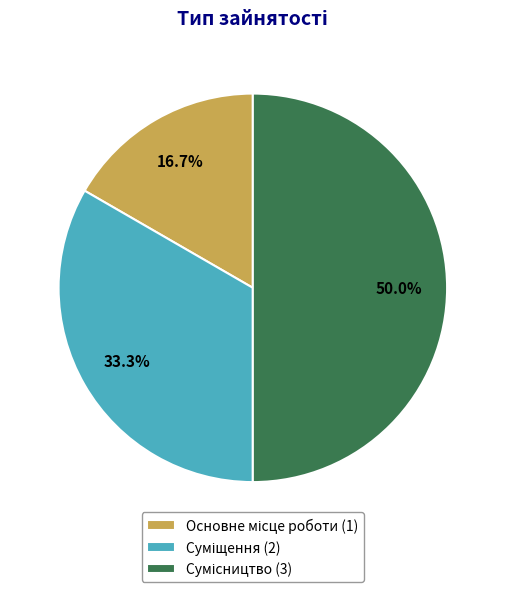

To the nearest percent, what percentage of the pie is Сумісництво?

50%